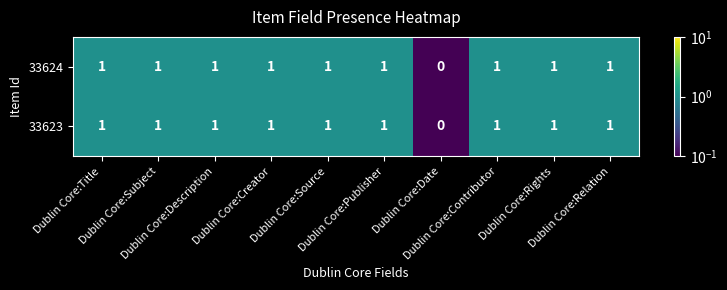

What is the sum of all 33624 values?

9